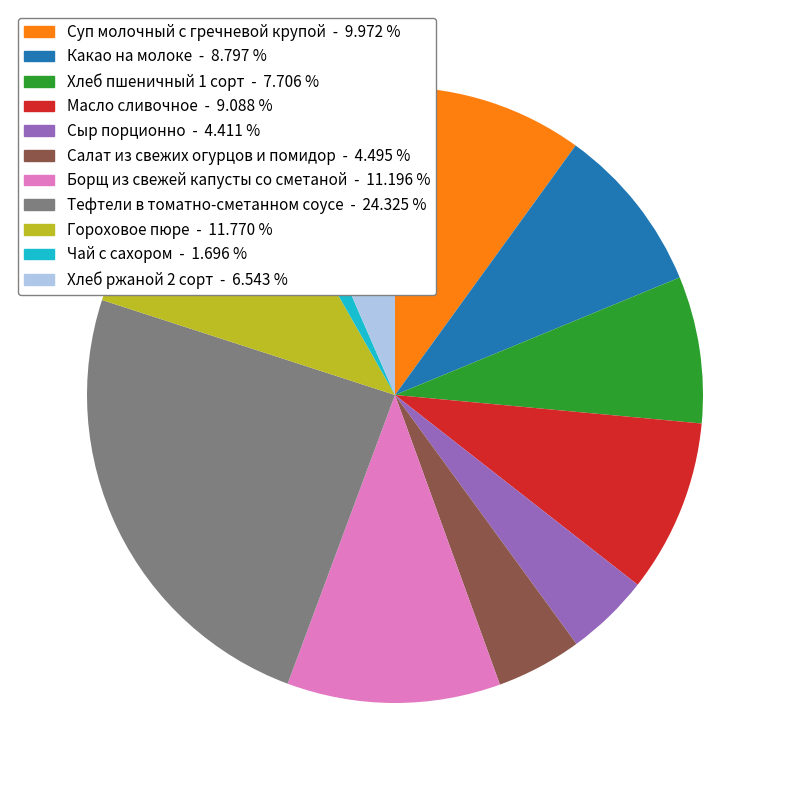

Does any single category account for the majority?

No